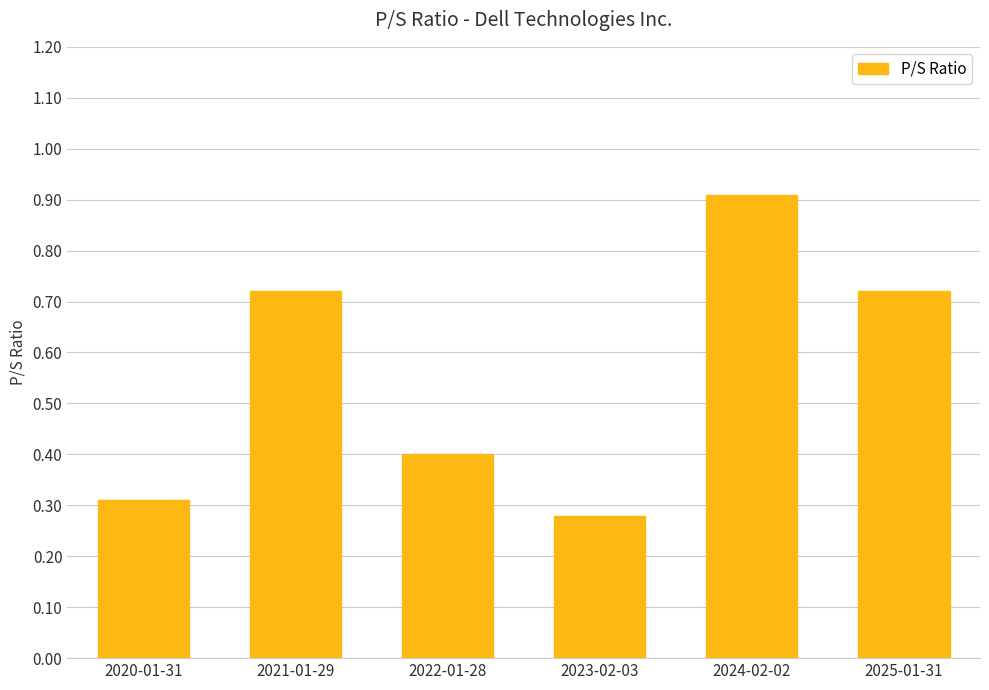

What is the difference between the maximum and second lowest values?

0.6